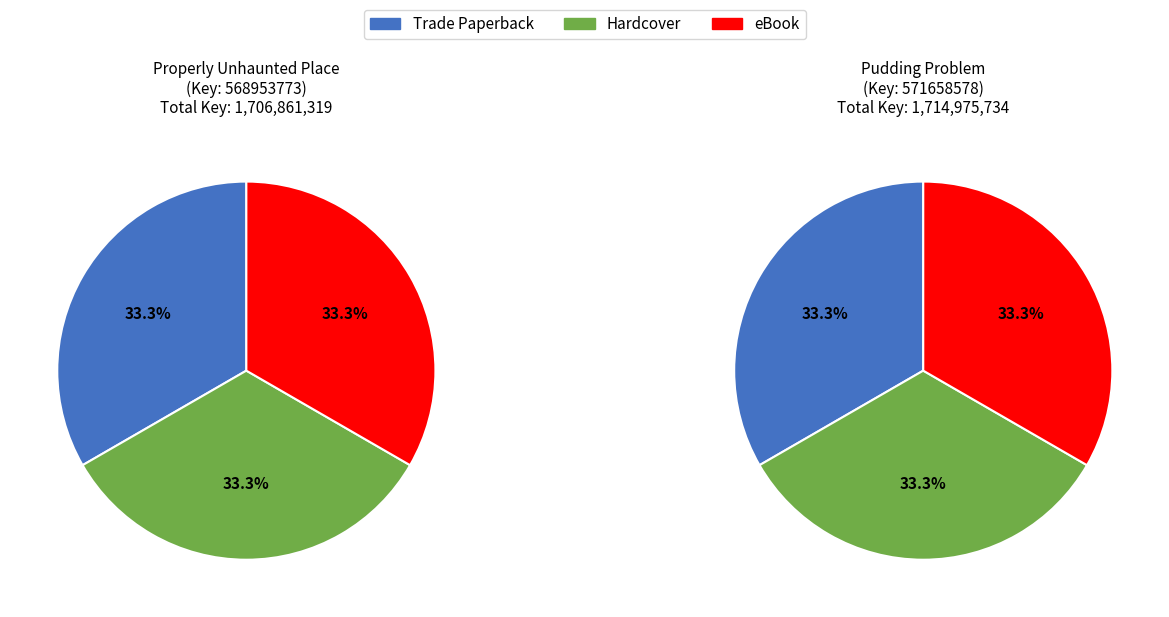

What percentage is NOT represented by Pudding Problem?

49.9%